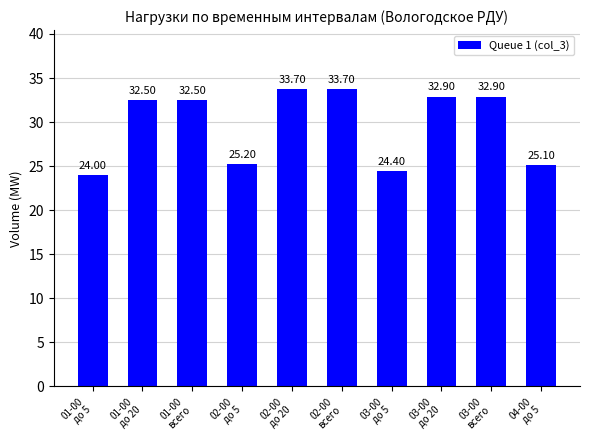

The value at 02-00
всего is 33.7. True or false?

True